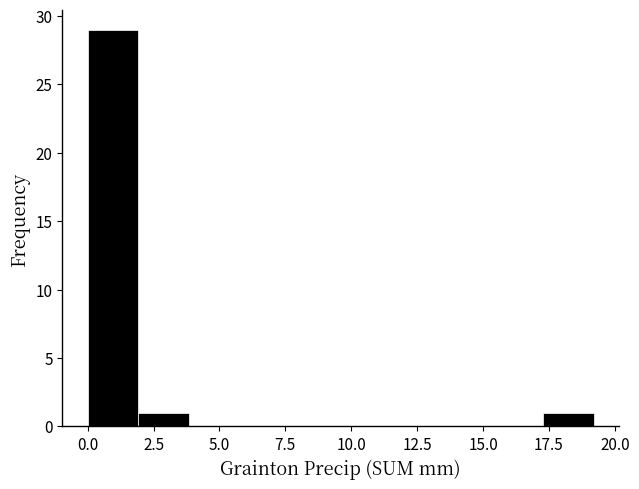

Around what value on the x-axis is the tallest bar? Give the approximate position of its centre, as read against the axis.

1.0